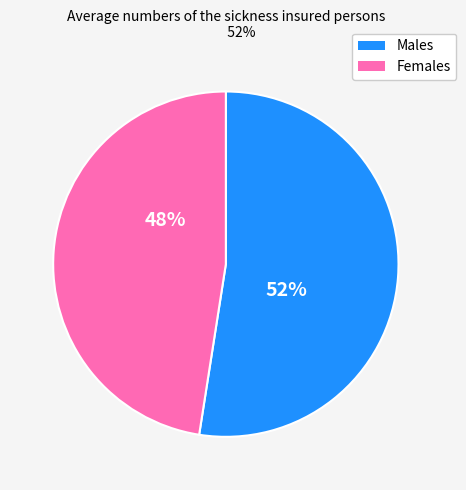

To the nearest percent, what is the average slice percentage?

50%